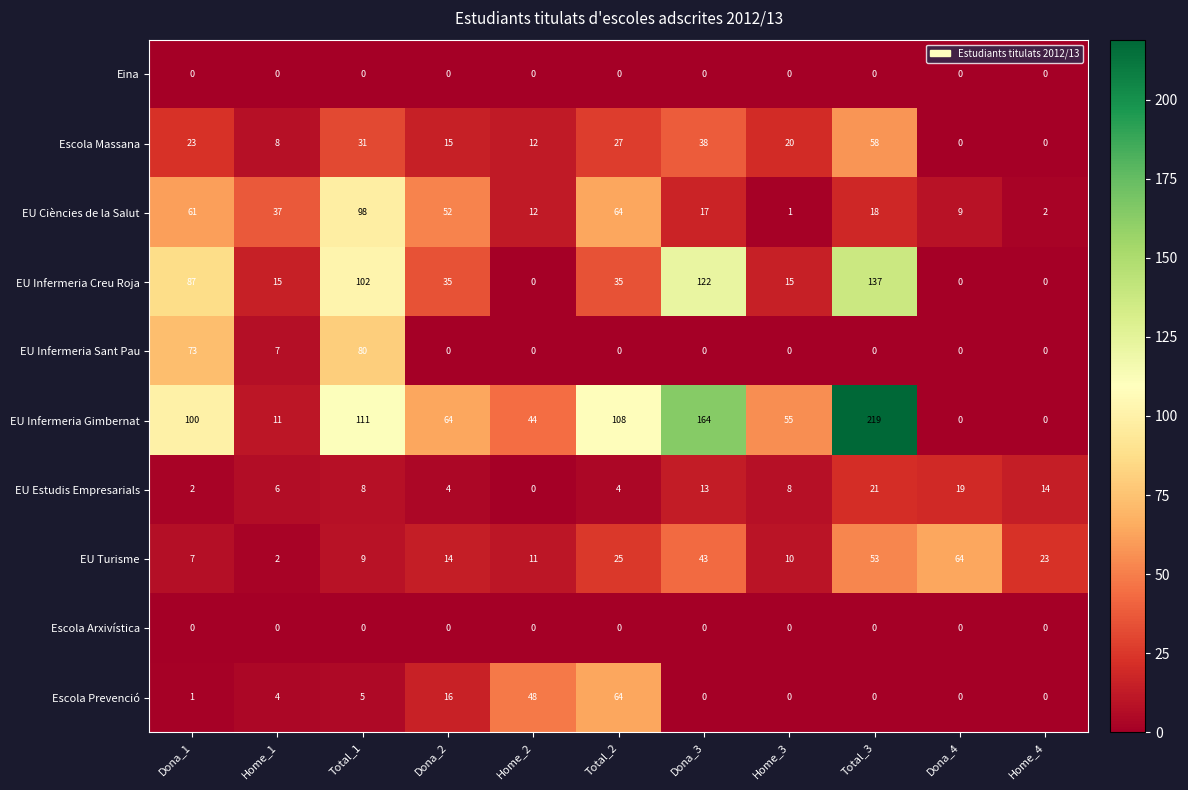

Read the Escola Massana value at Total_3, to the nearest 5.

60